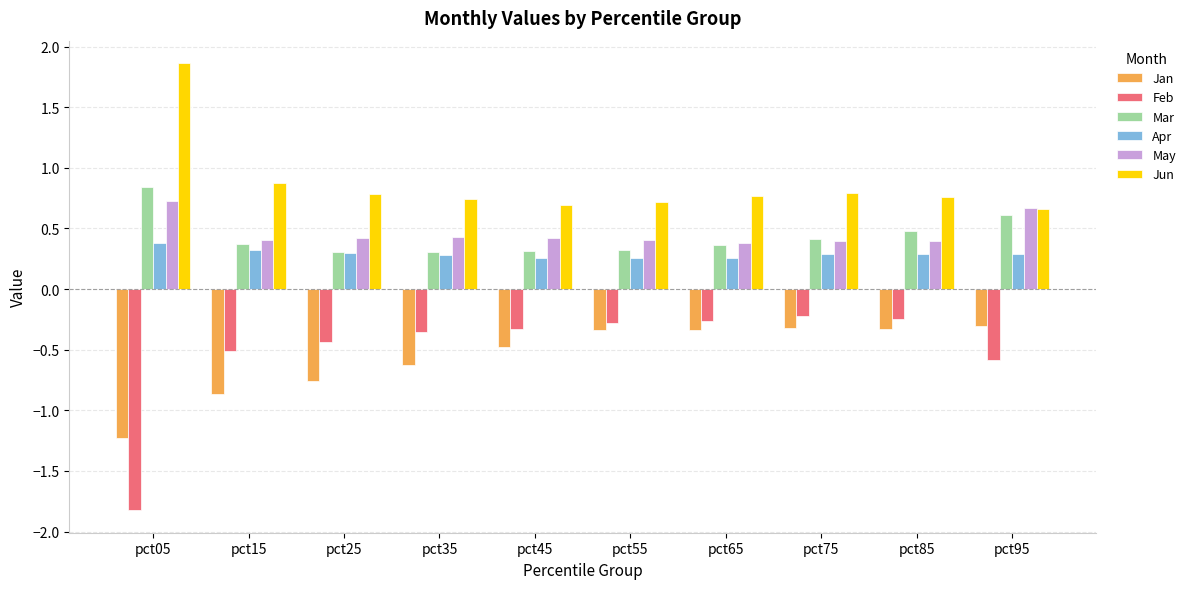

Is it true that Jan equals -0.5 at pct45?

True